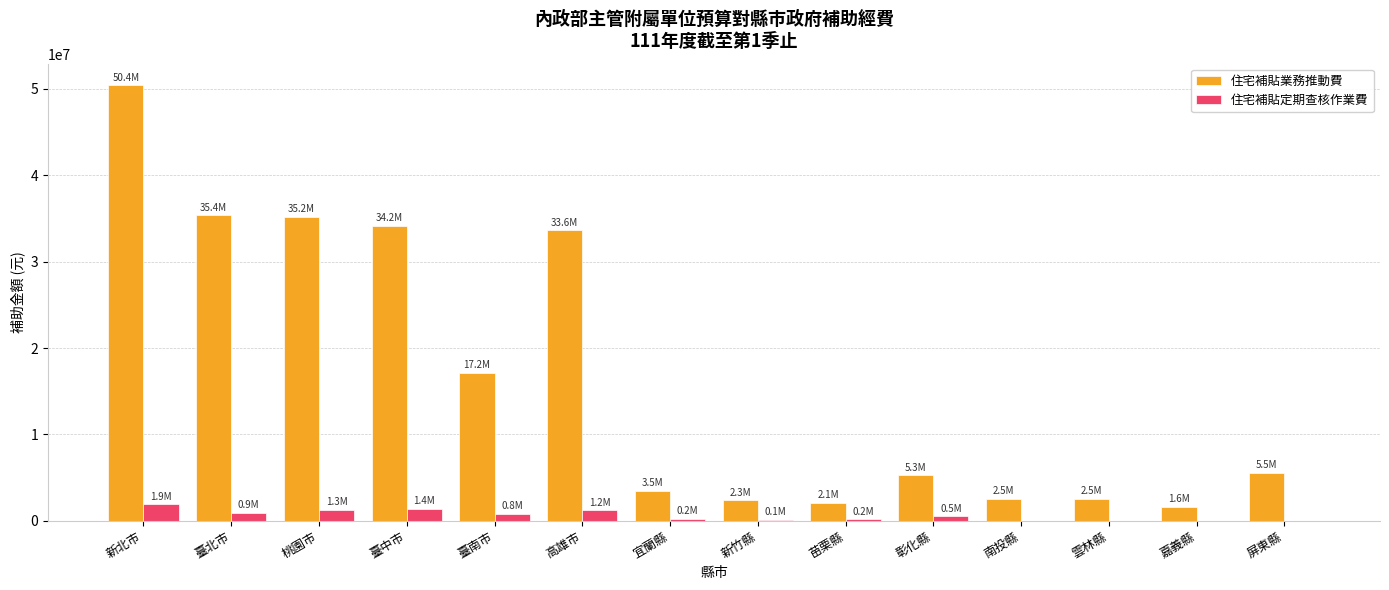

True or false: 住宅補貼業務推動費 has a value of 34153600 at 臺中市.

True